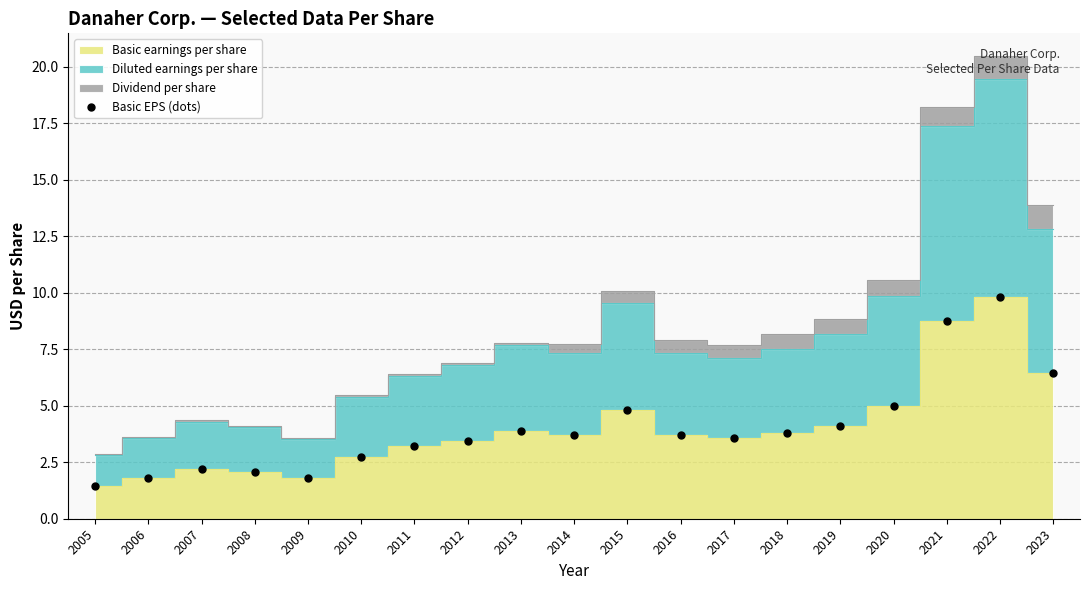

Which label corresponds to the largest value in the chart?

2022